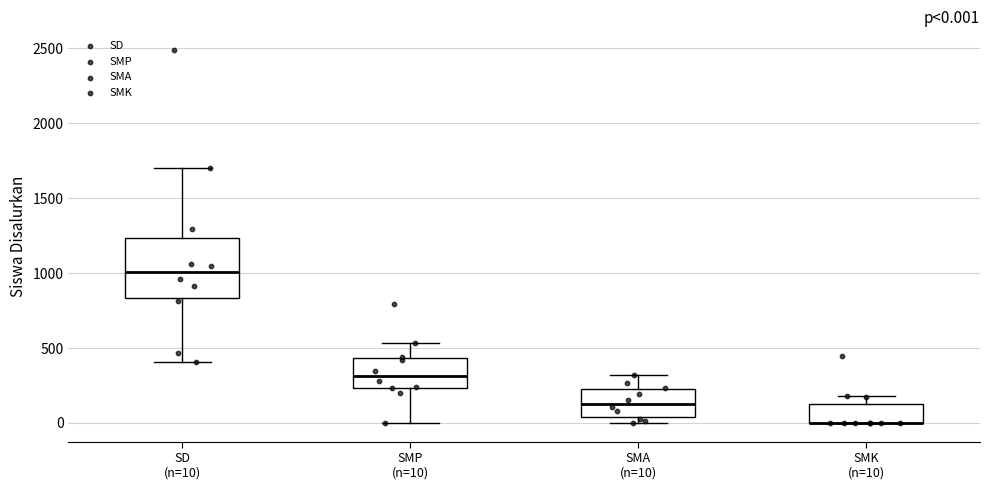

Comparing the boxes themselves (not the whiskers), which one is the tallest?

SD (n=10)